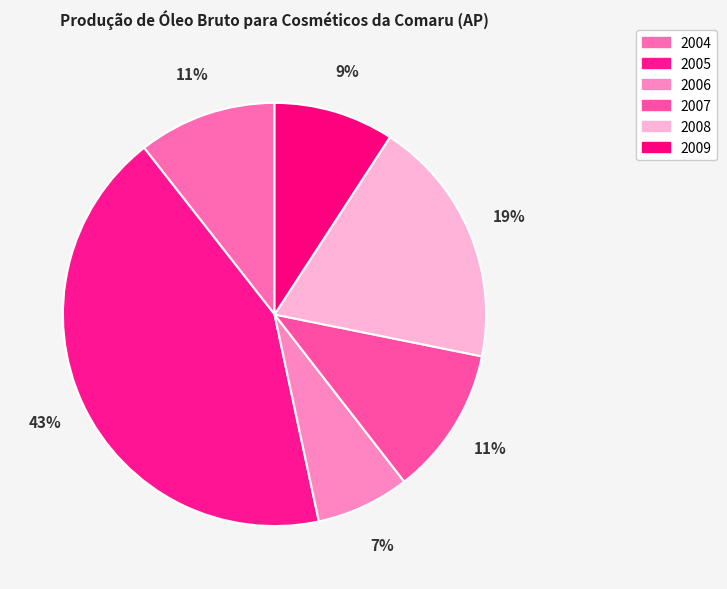

What is the total percentage of 2006 and 2004?

17.7%